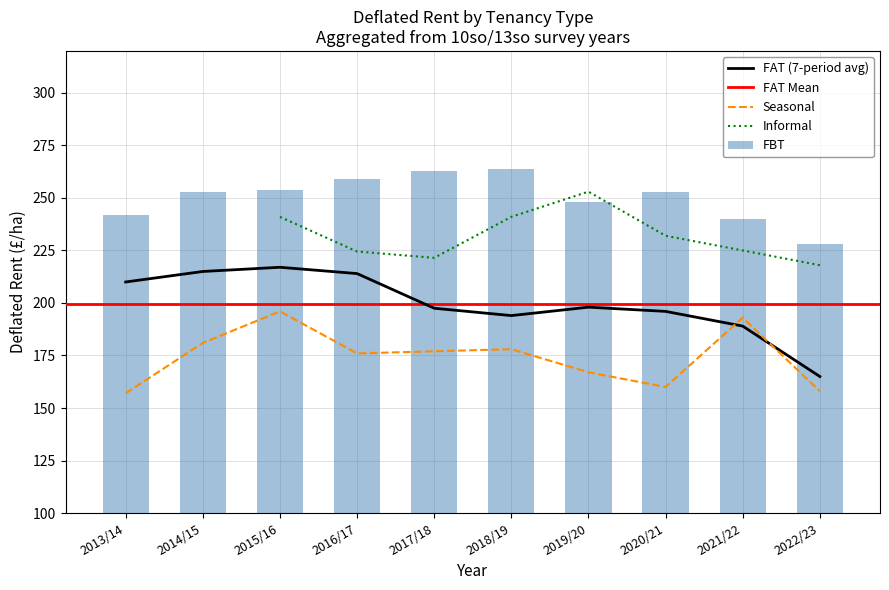

What is the minimum value for Seasonal?

157